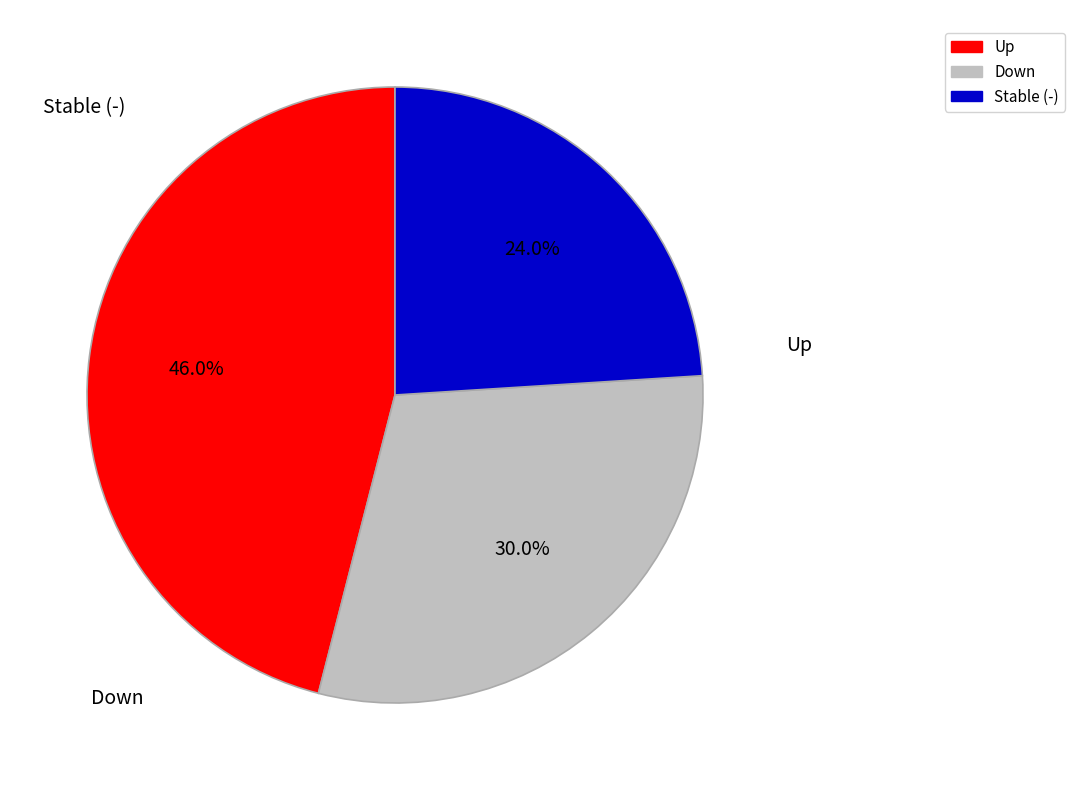

To the nearest percent, what is the average slice percentage?

33%